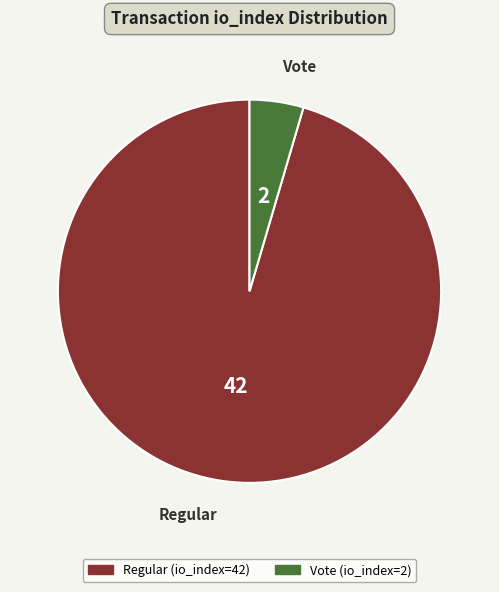

True or false: Vote (io_index=2) accounts for 5% of the total.

True